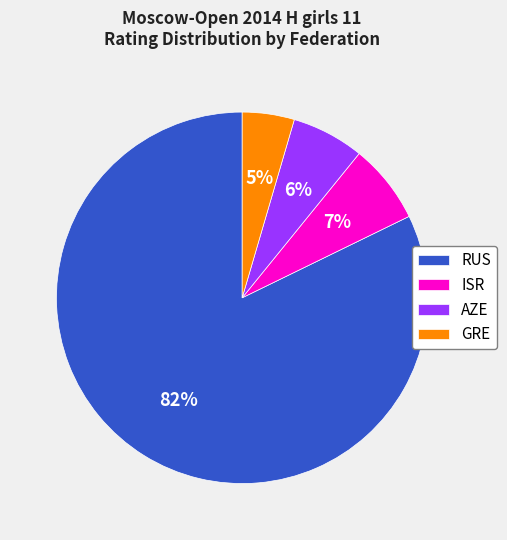

How many segments does this pie chart have?

4